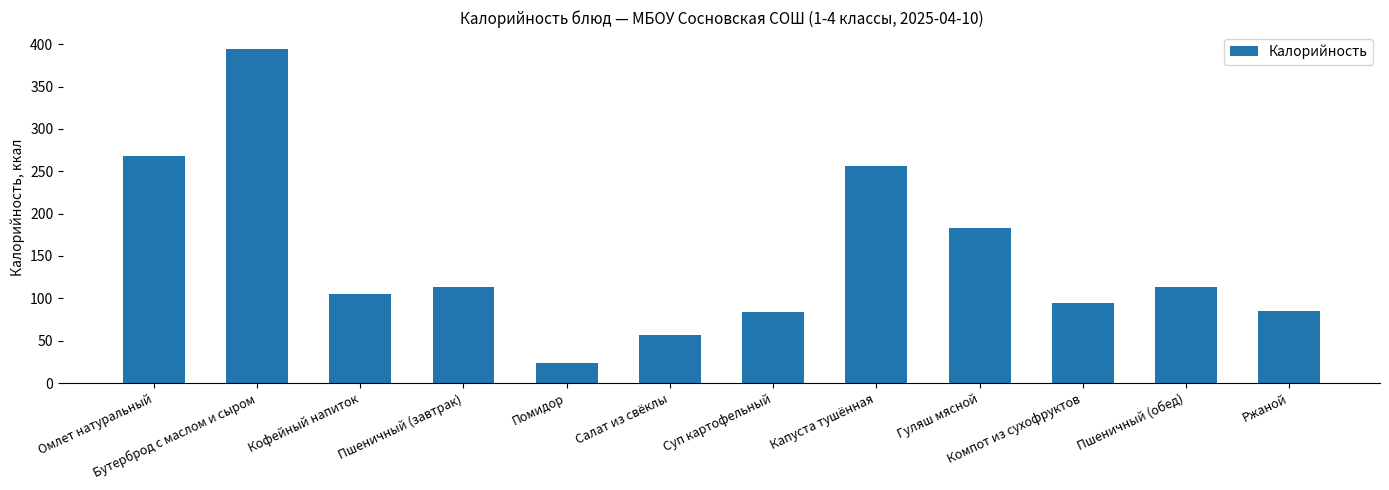

What position from the right is Пшеничный (завтрак)?

9